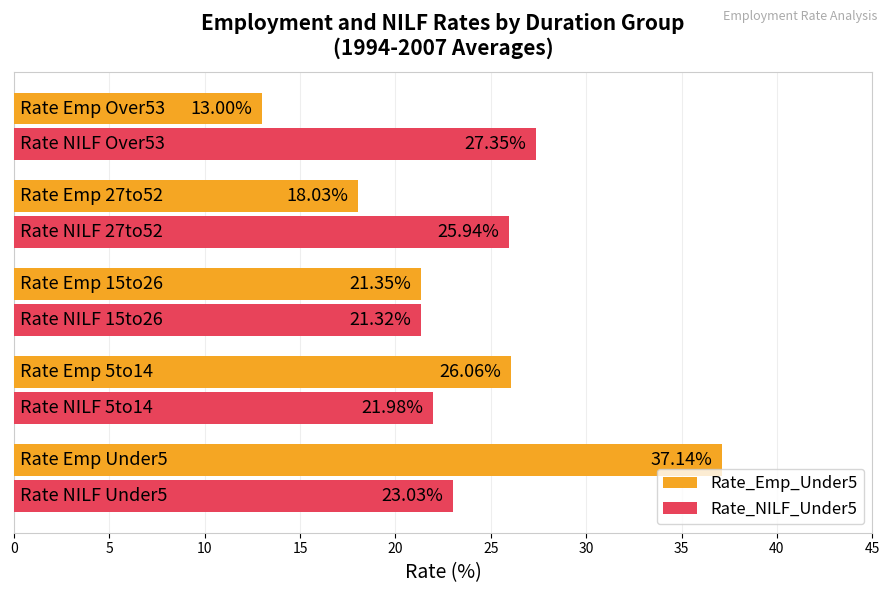

What is the average value of the Rate_NILF_Under5 series?

23.9